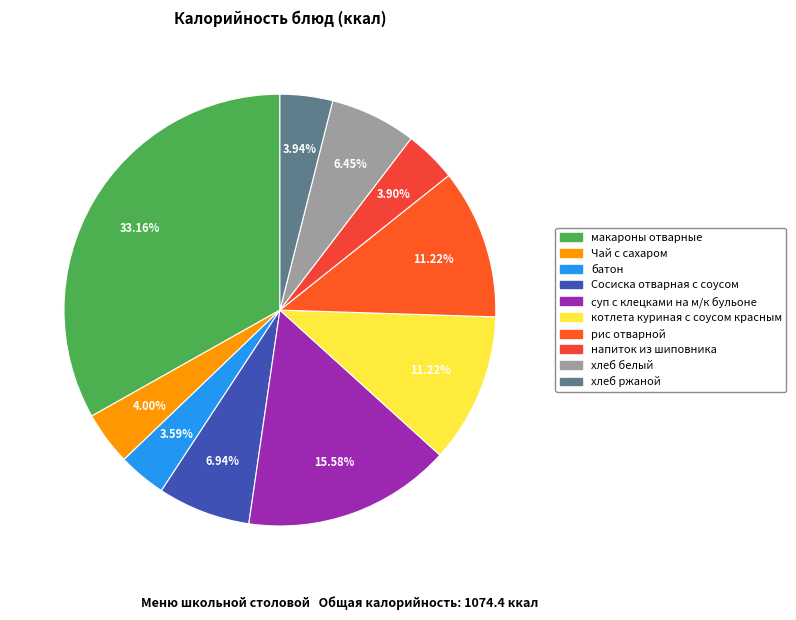

To the nearest percent, what is the difference between the largest and smallest slice percentages?

30%